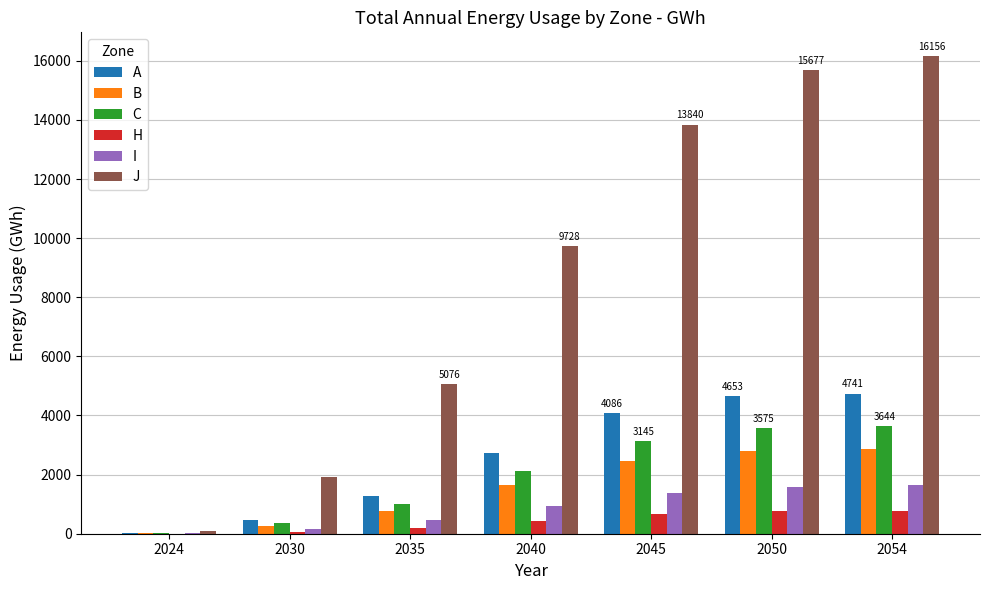

Between 2024 and 2040, which series saw the biggest shift?

J